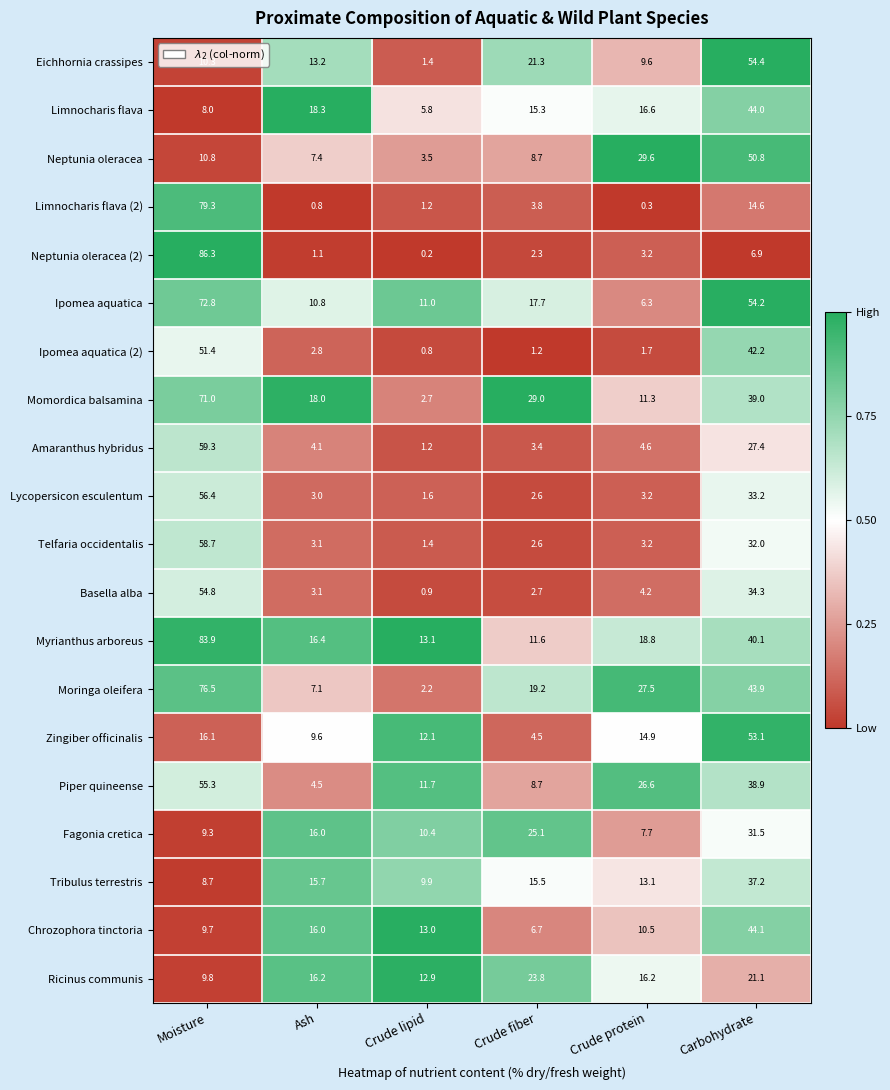

At which category does the chart reach its peak across all series?

Moisture